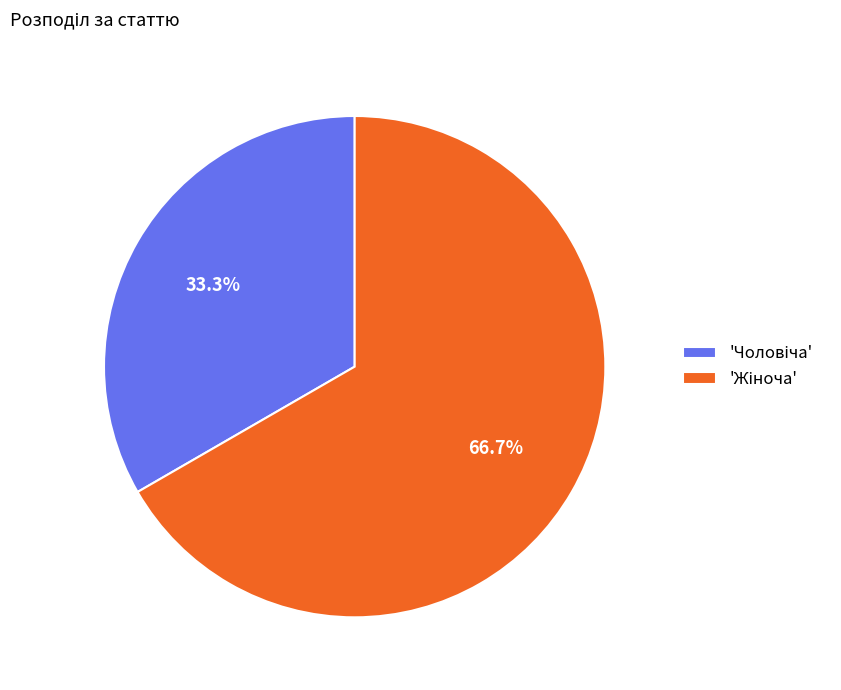

Is there a majority slice in this chart?

Yes